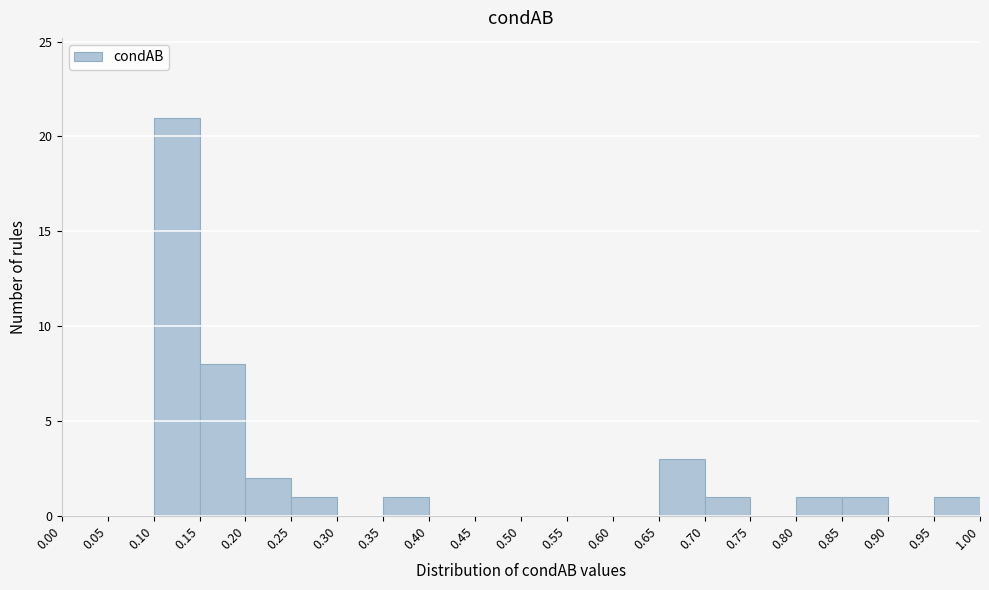

How tall is the bar that spans 0.95 to 1.00 on the x-axis? The values are not printed on the chart, so give them approximately, as read against the axis.

1